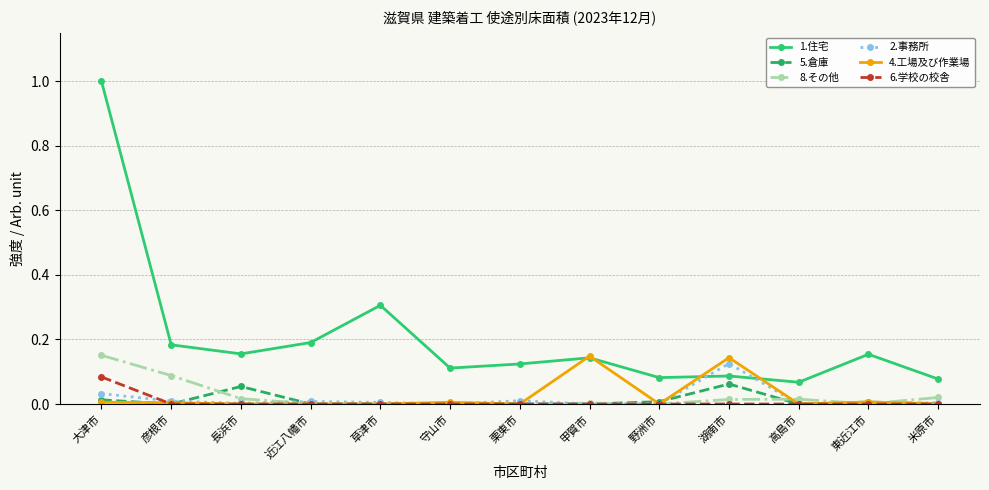

Does the chart have visible grid lines?

Yes